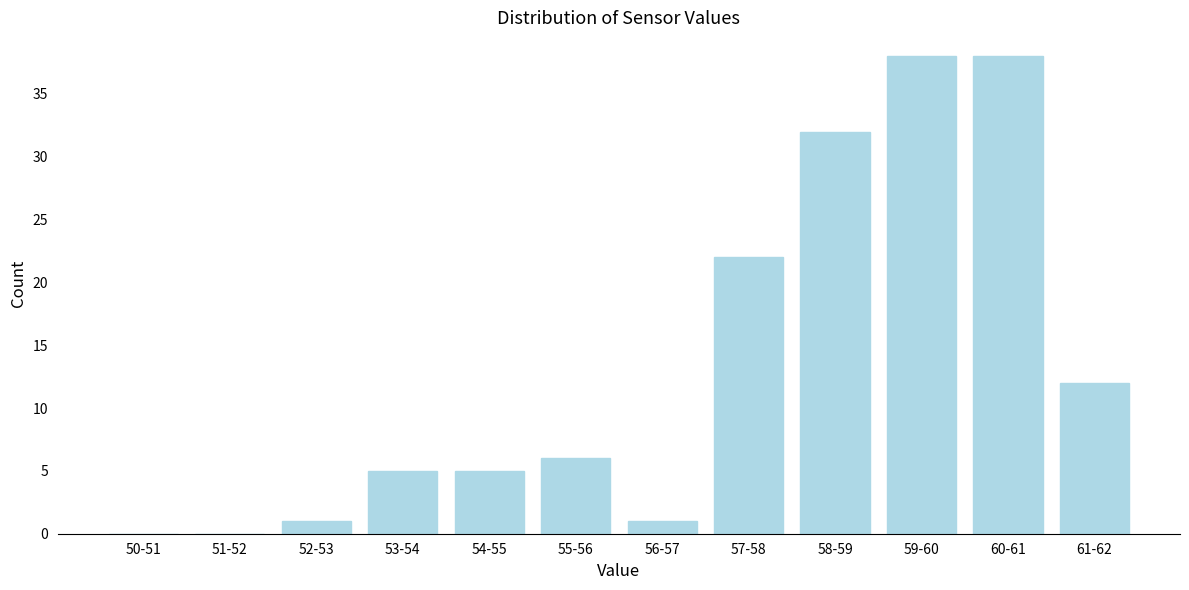

Reading left to right, list all the values displayed in this chart.

50-51=0	51-52=0	52-53=1	53-54=5	54-55=5	55-56=6	56-57=1	57-58=22	58-59=32	59-60=38	60-61=38	61-62=12